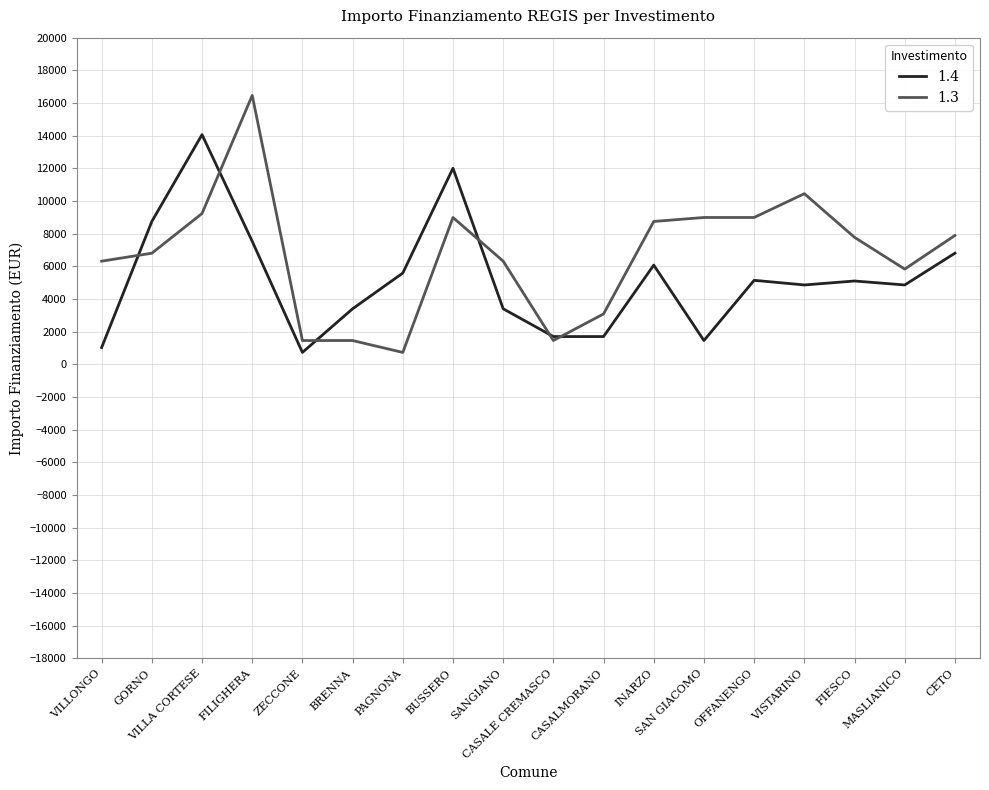

True or false: 1.4 and 1.3 intersect in this chart.

True